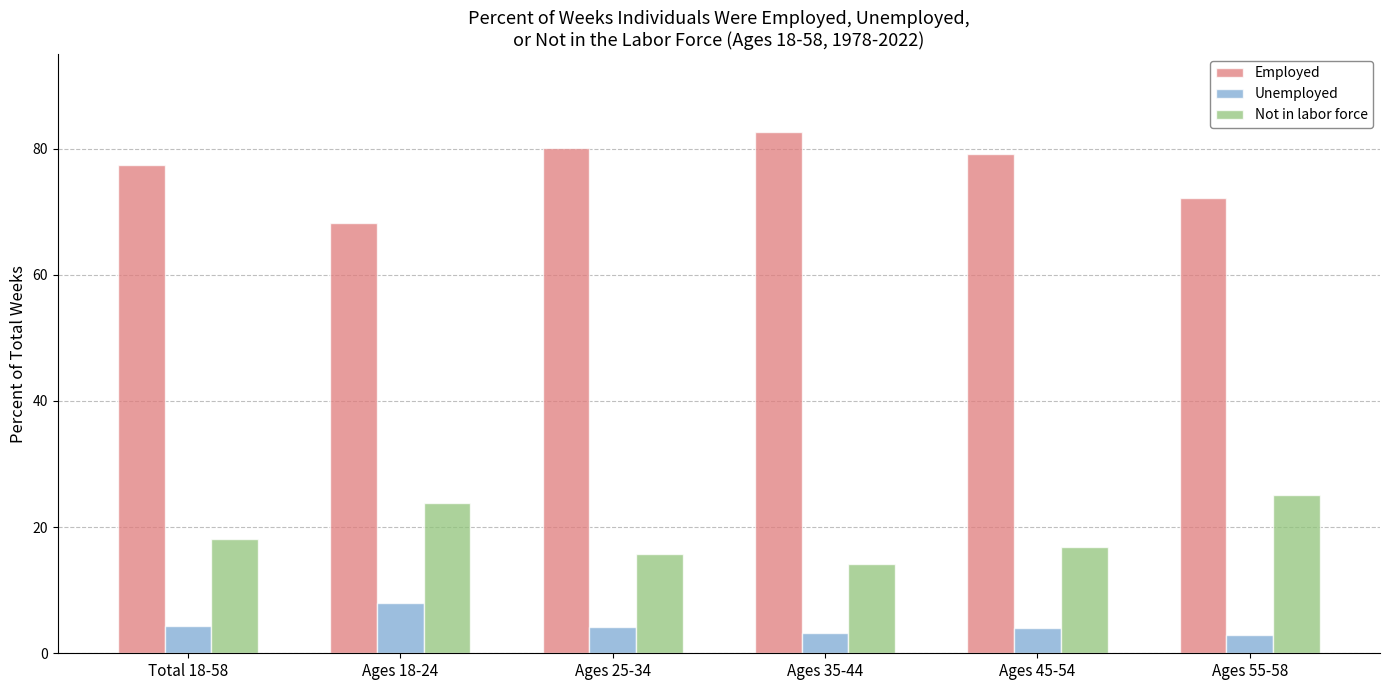

Rank the series by their average value, from lowest to highest.

Unemployed, Not in labor force, Employed